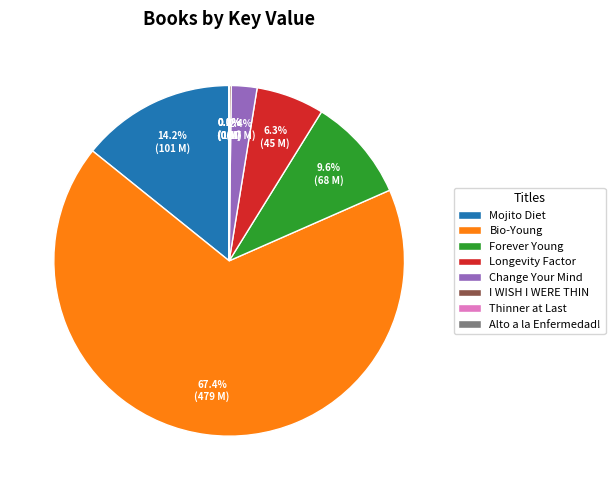

To the nearest percent, what portion does Change Your Mind represent?

2%